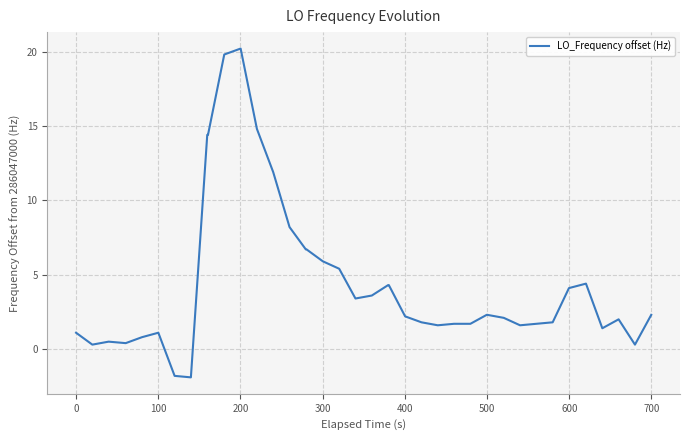

What is the difference between the maximum and minimum values?

22.1